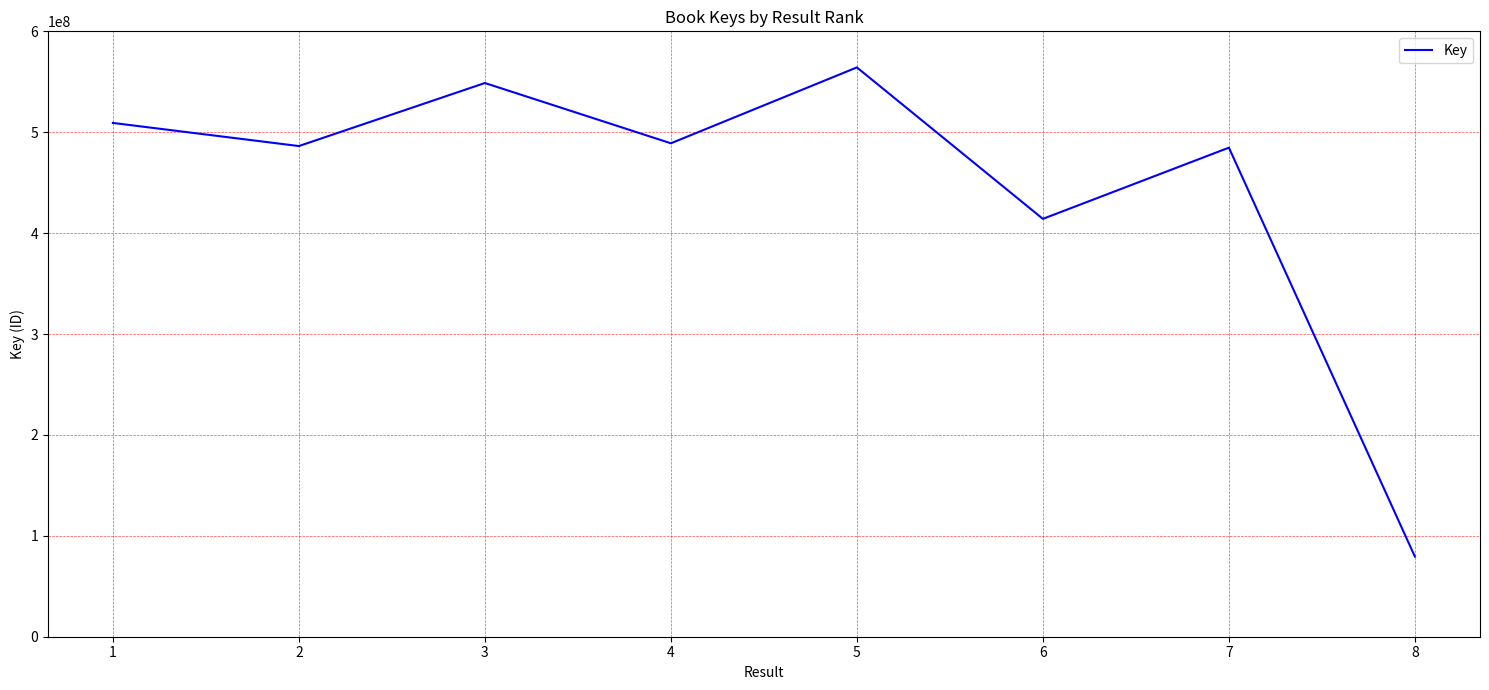

Count the number of data series in this chart.

1